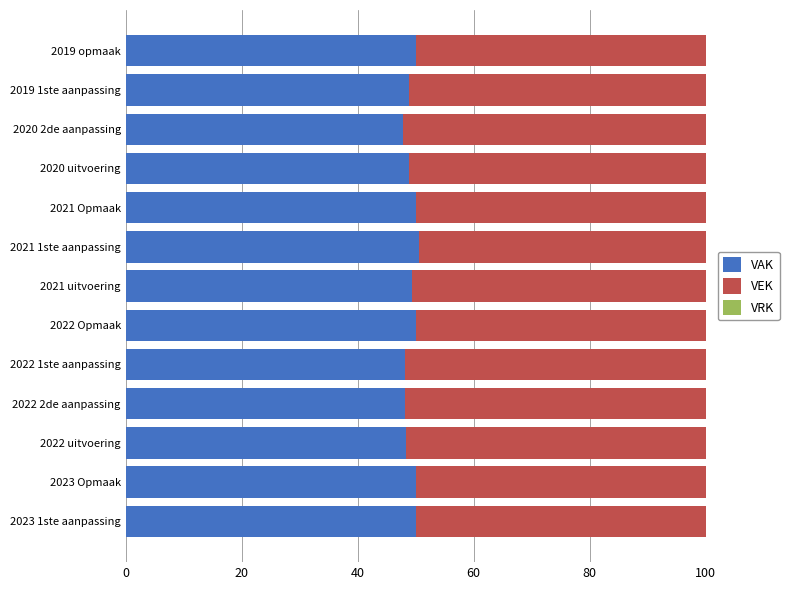

What is the difference between the maximum and minimum values in the VAK series?

2.7